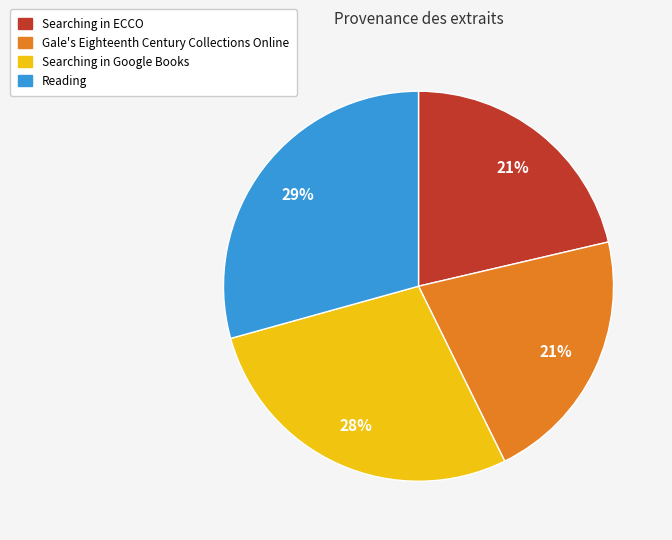

What is the ratio of the value at Gale's Eighteenth Century Collections Online to the value at Searching in ECCO?

1.0